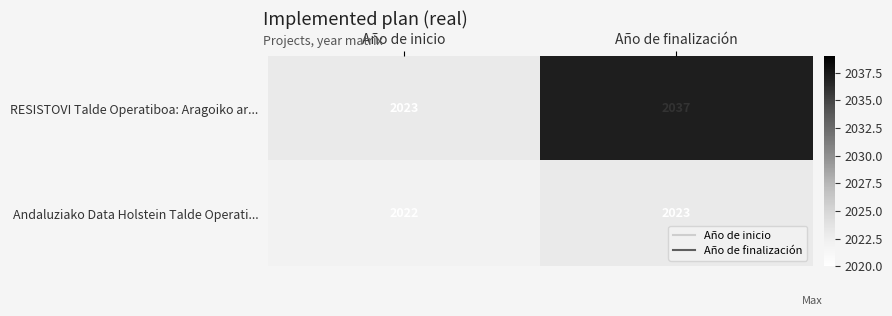

Which series changed the most between Año de inicio and Año de finalización?

RESISTOVI Talde Operatiboa: Aragoiko ar...